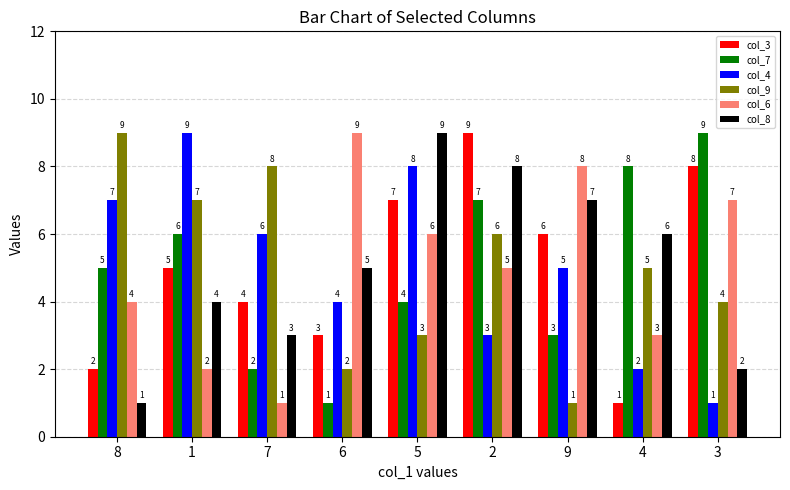

Reading right to left, what are all the values shown in this chart?

col_3: 8	1	6	9	7	3	4	5	2
col_7: 9	8	3	7	4	1	2	6	5
col_4: 1	2	5	3	8	4	6	9	7
col_9: 4	5	1	6	3	2	8	7	9
col_6: 7	3	8	5	6	9	1	2	4
col_8: 2	6	7	8	9	5	3	4	1